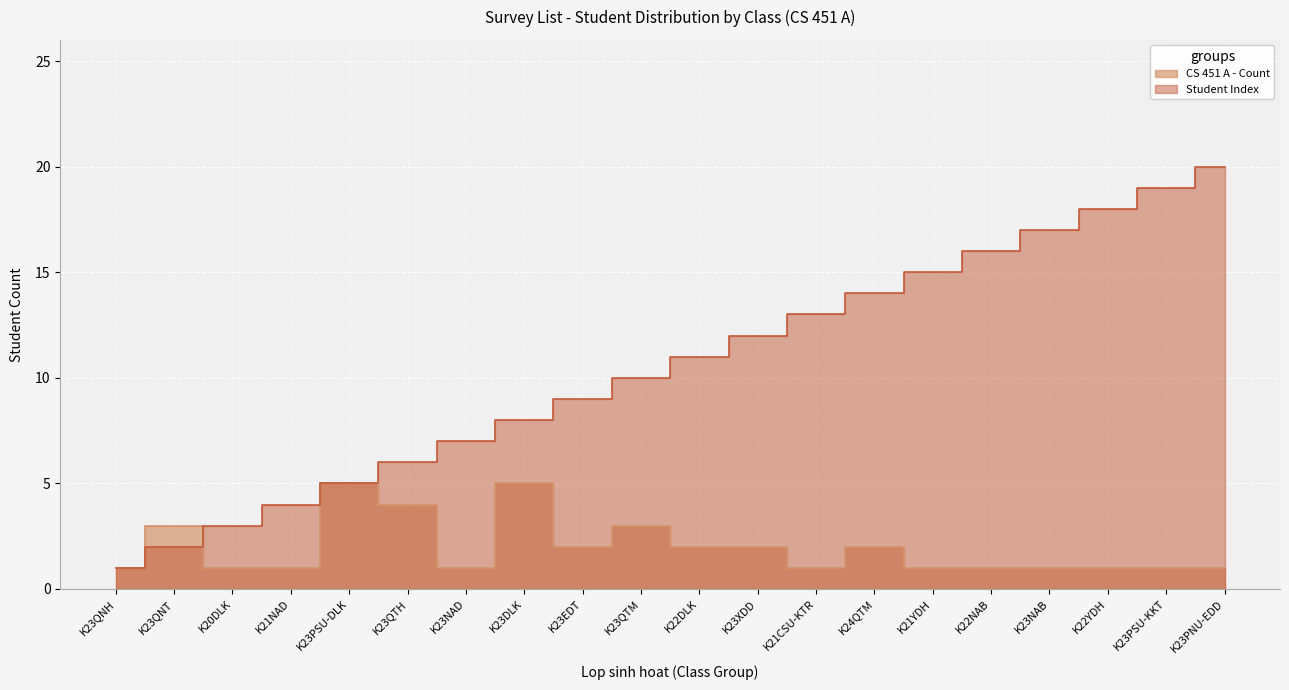

The value of CS 451 A - Count at K24QTM is 2. True or false?

True